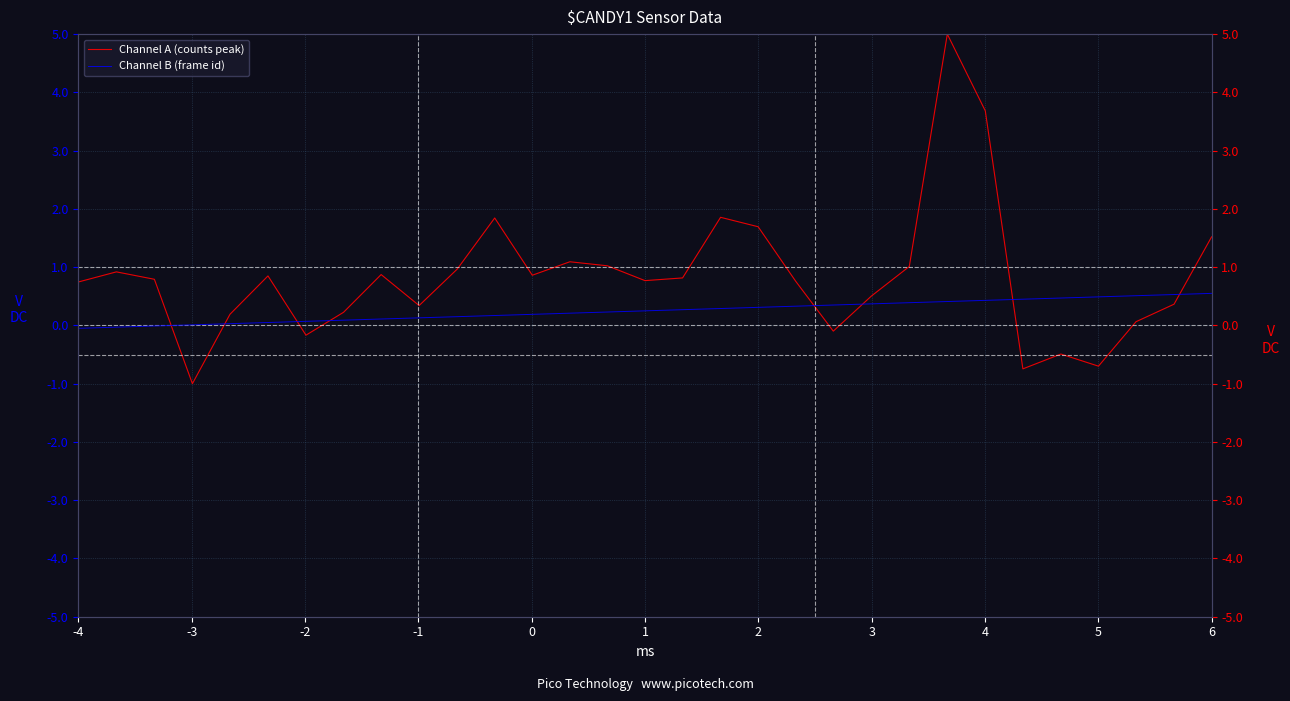

What is the average value of the Channel B (frame id) series?

0.2